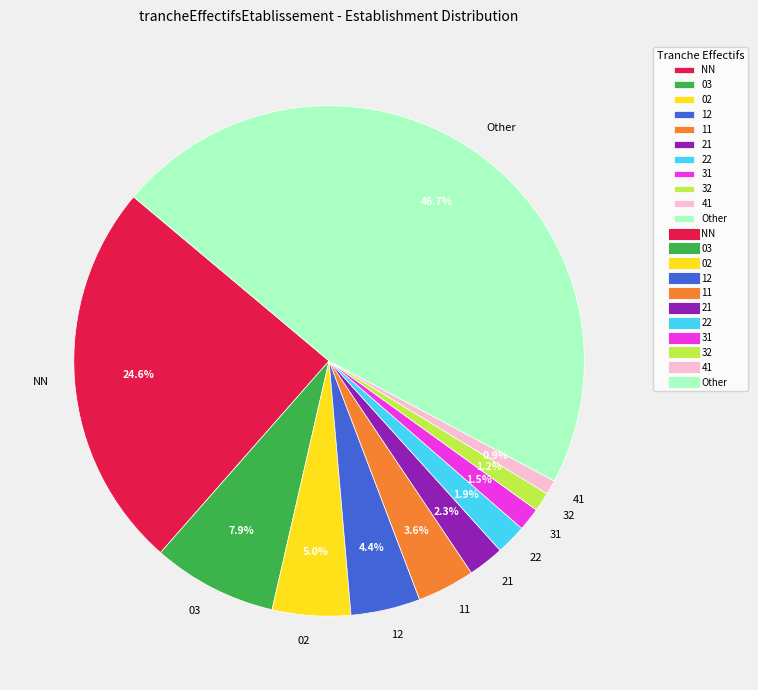

Count the number of slices in the pie.

11